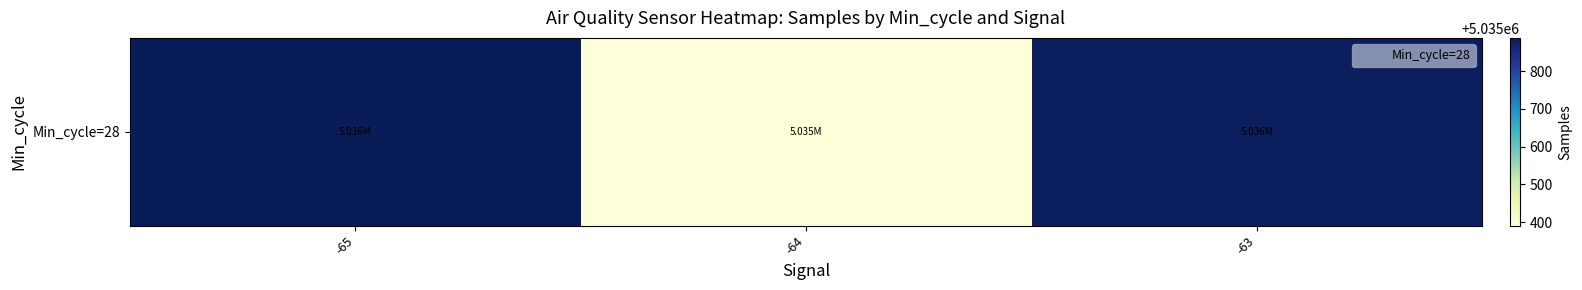

True or false: the data shows 7805942.6 at -63.

False